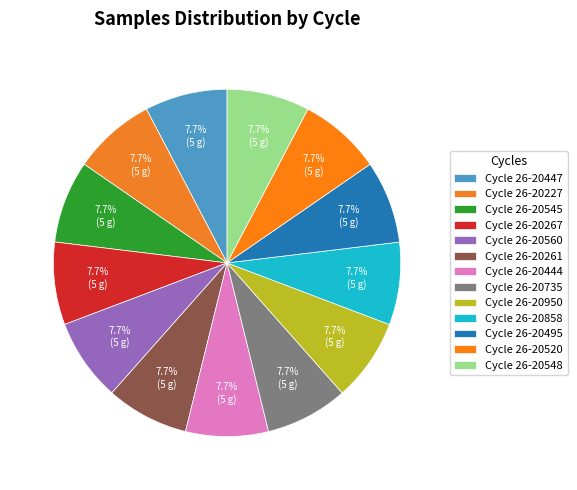

Count the number of slices in the pie.

13